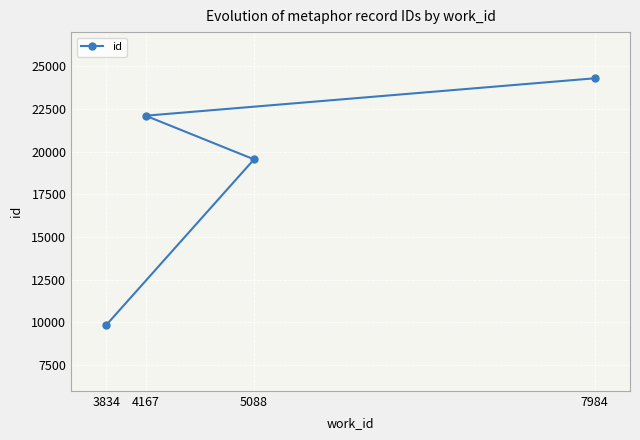

Count the number of data series in this chart.

1